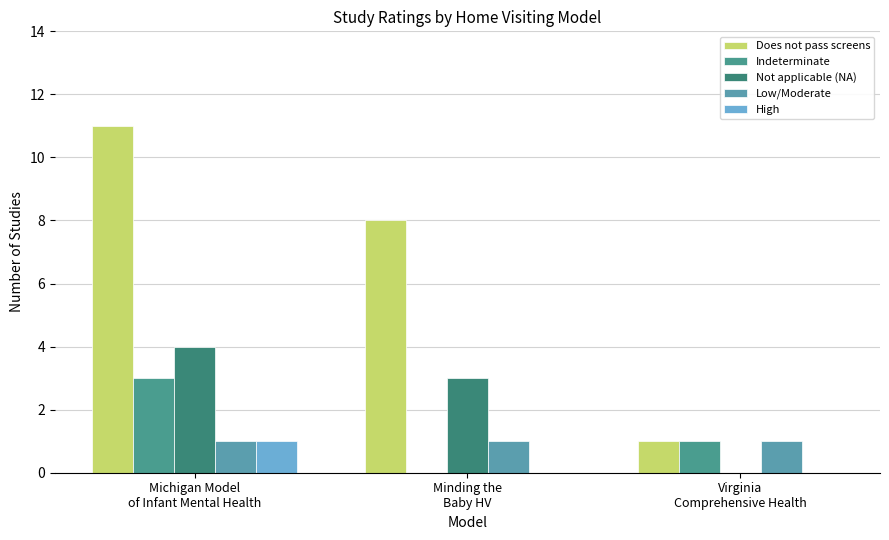

True or false: Does not pass screens has a value of 2 at Virginia
Comprehensive Health.

False